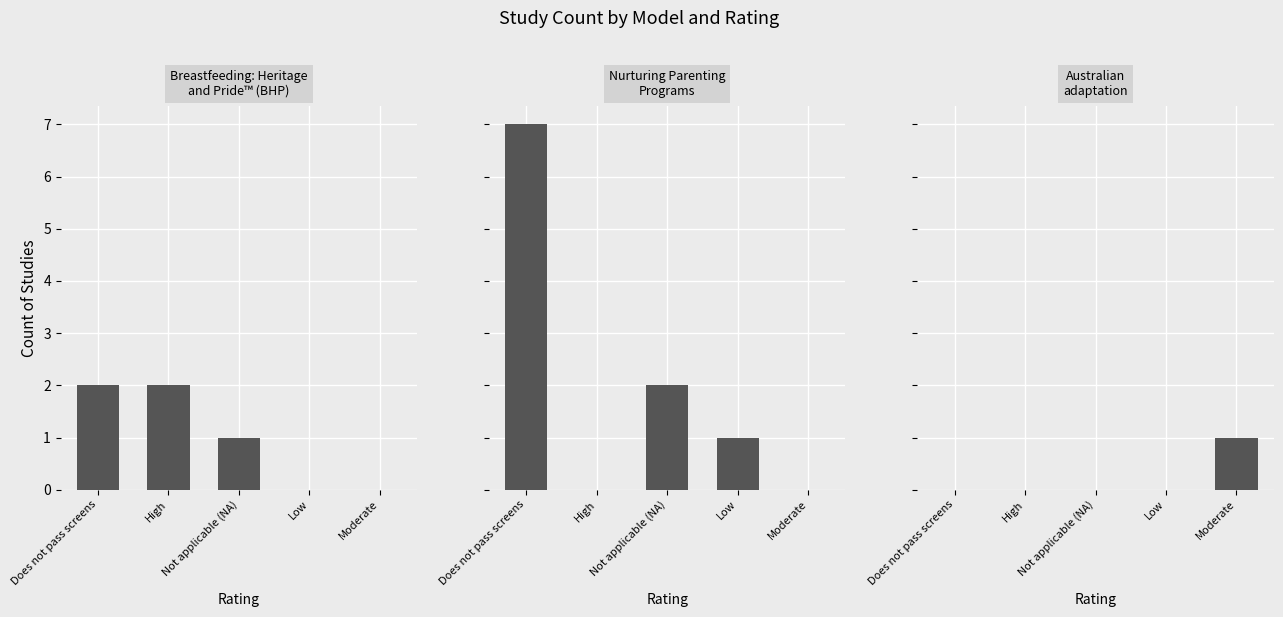

What position from the right is Does not pass screens?

5